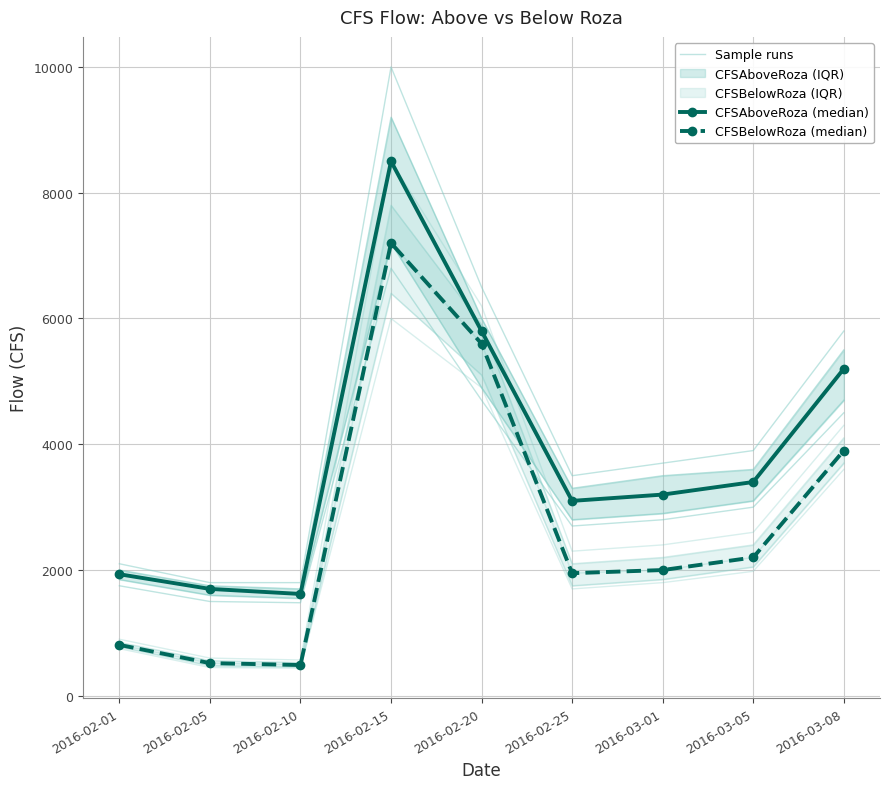

True or false: Sample runs and CFSAboveRoza (median) intersect in this chart.

False